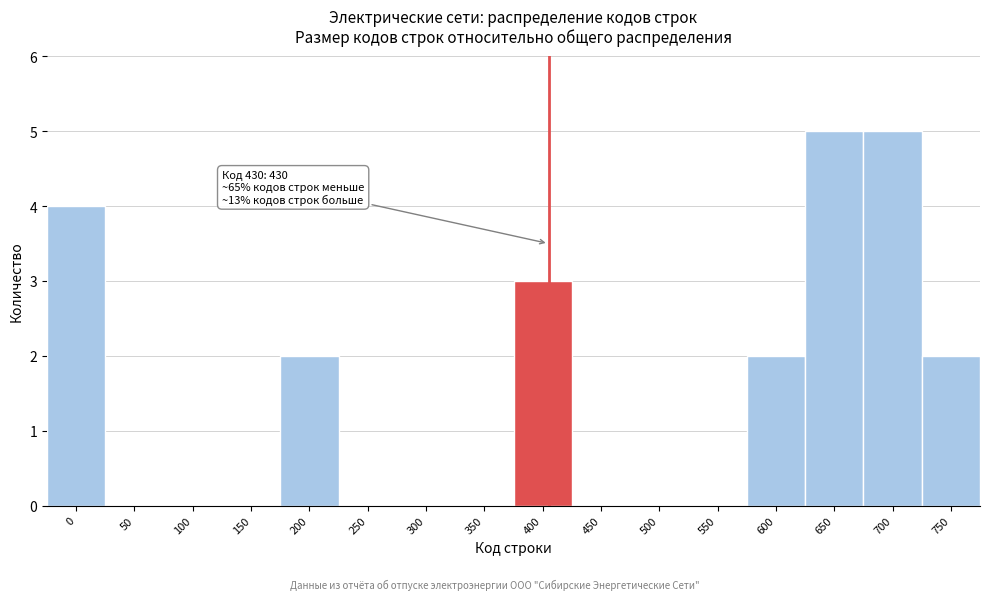

Reading right to left, what are all the values shown in this chart?

750=2	700=5	650=5	600=2	550=0	500=0	450=0	400=3	350=0	300=0	250=0	200=2	150=0	100=0	50=0	0=4